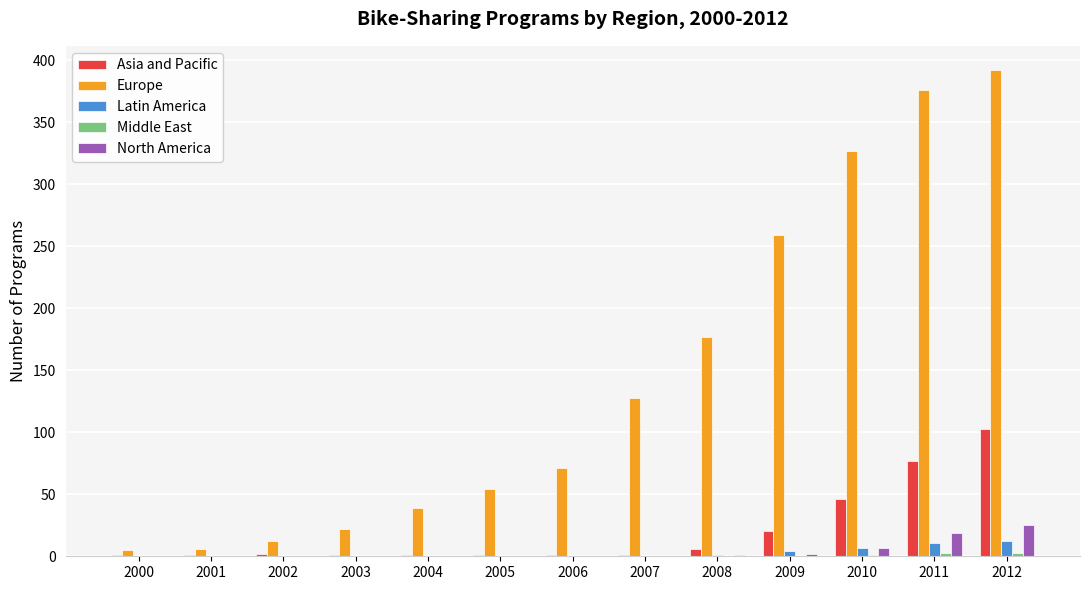

At which category is the sum across all series the highest?

2012